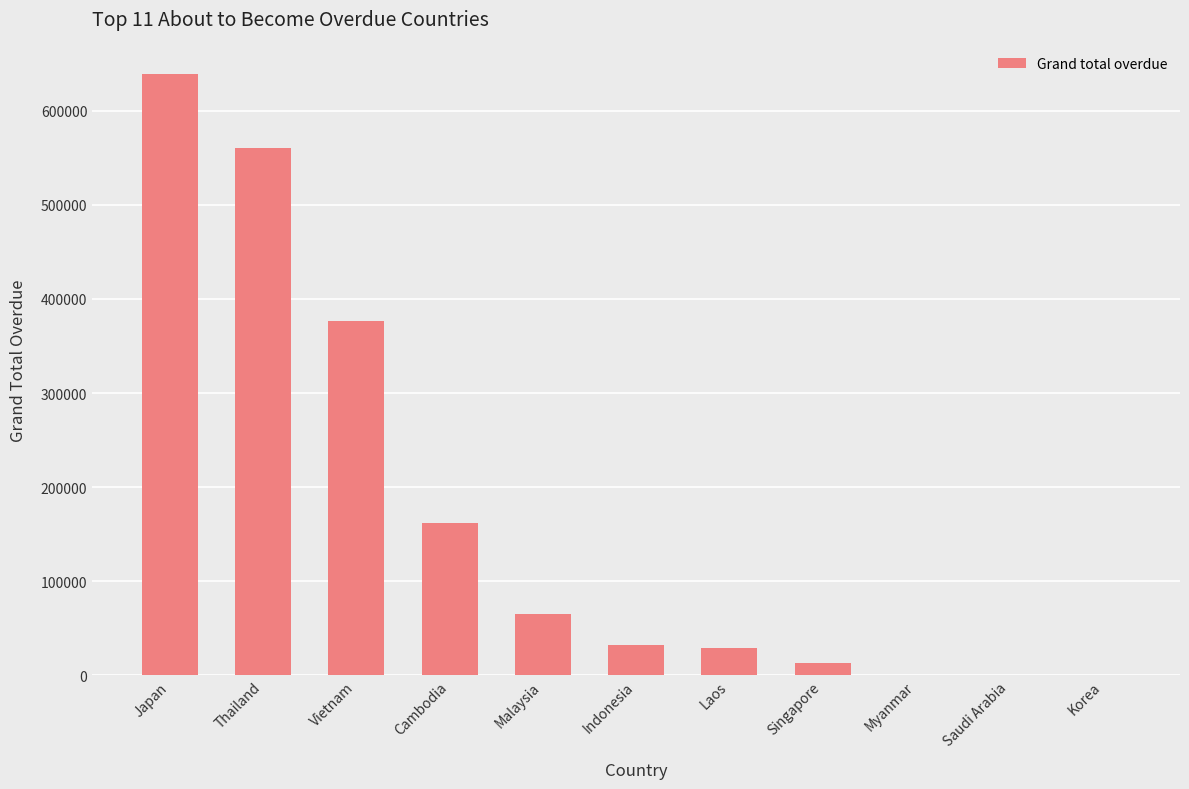

Which label corresponds to the largest value in the chart?

Japan